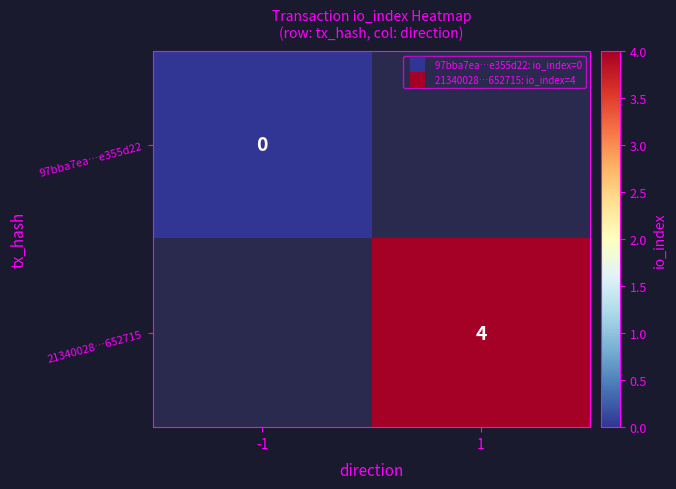

Where is 97bba7ea…e355d22 nearest to the value 0?

-1